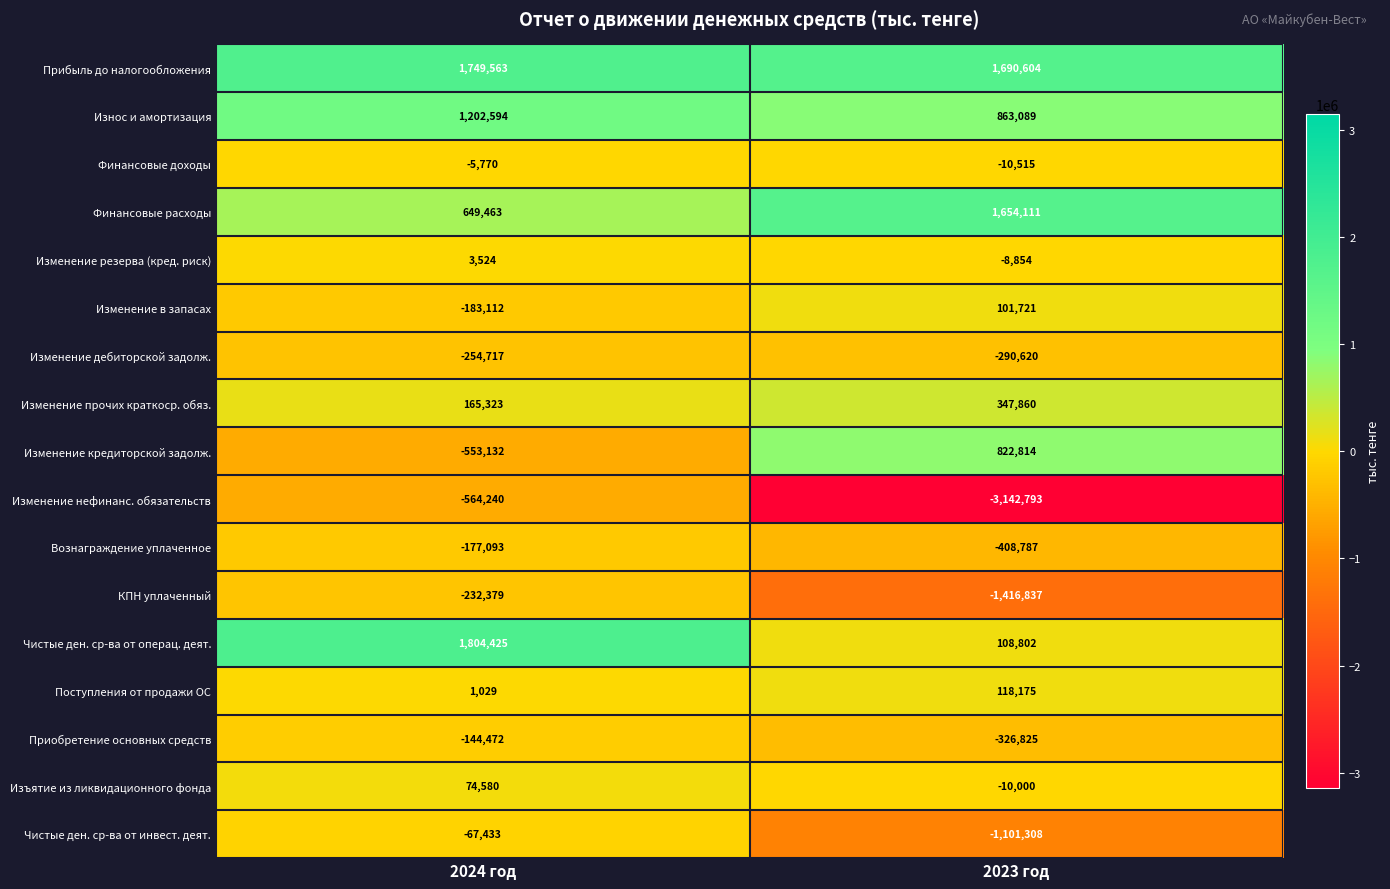

True or false: Приобретение основных средств has a value of -326825 at 2023 год.

True